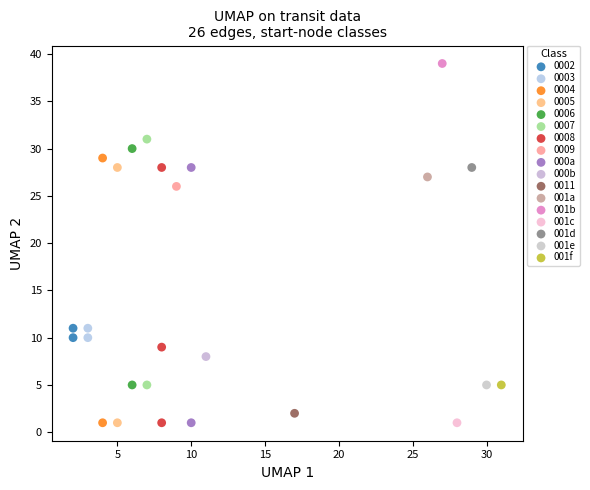

What are all the series names shown in the legend?

0002, 0003, 0004, 0005, 0006, 0007, 0008, 0009, 000a, 000b, 0011, 001a, 001b, 001c, 001d, 001e, 001f